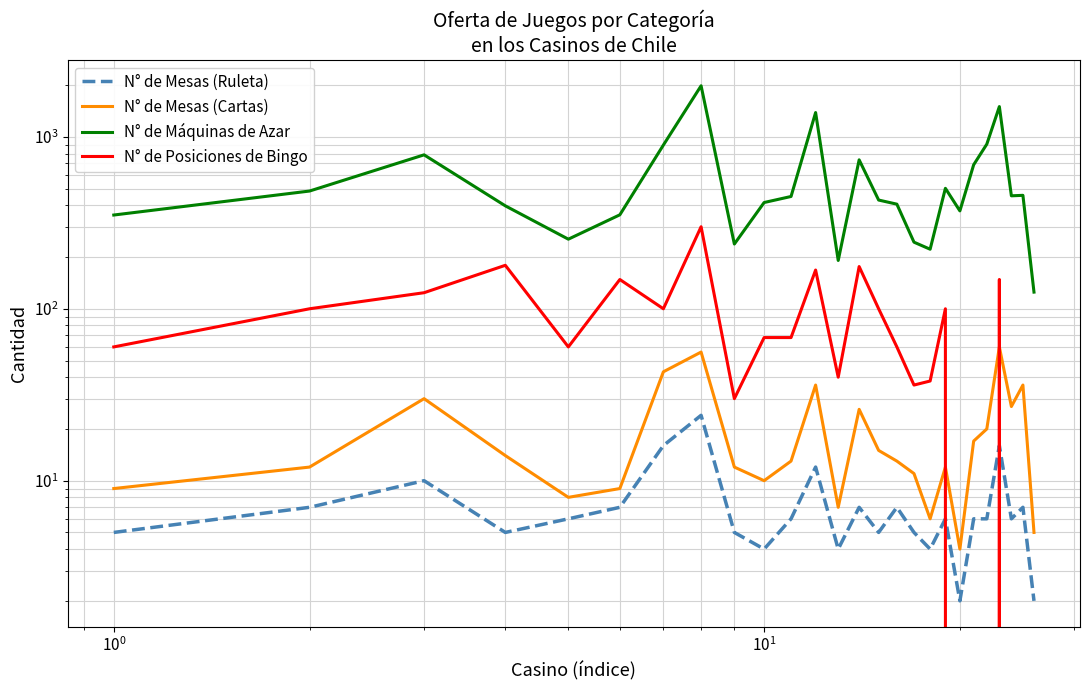

Is the value of N° de Posiciones de Bingo at 23 greater than the value of N° de Mesas (Ruleta) at 13?

No